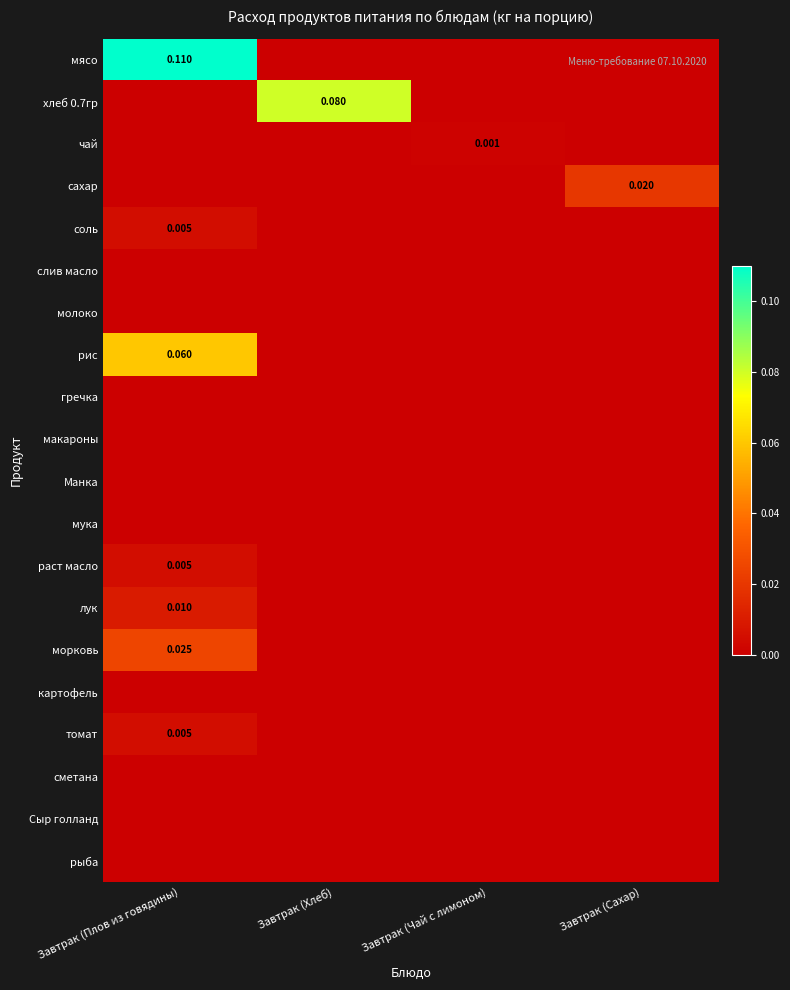

Is it true that Манка equals 0.0 at Завтрак (Чай с лимоном)?

True